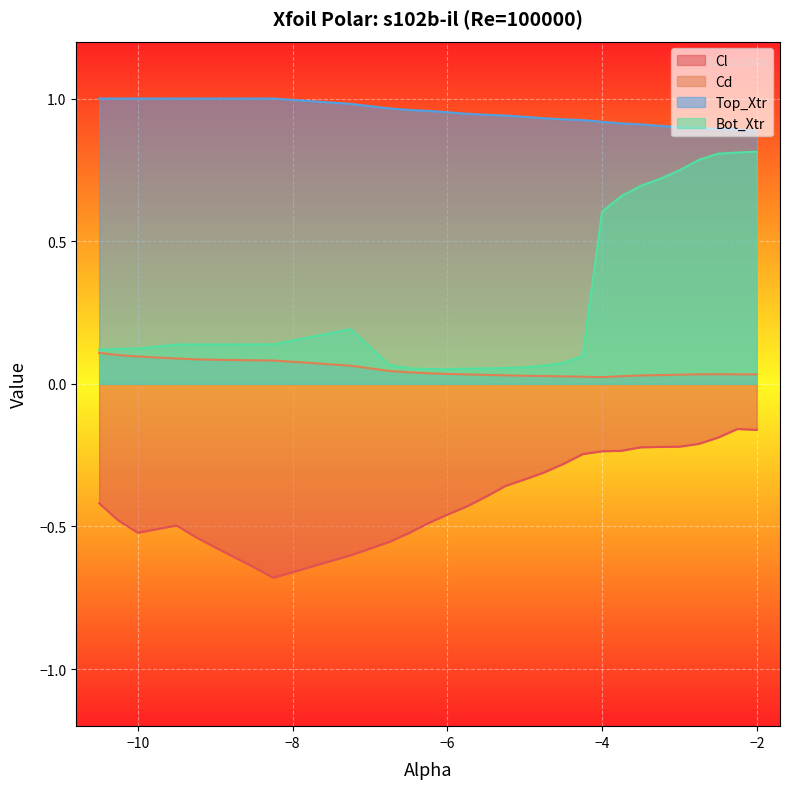

True or false: Bot_Xtr has a value of 0.1 at -8.5.

False